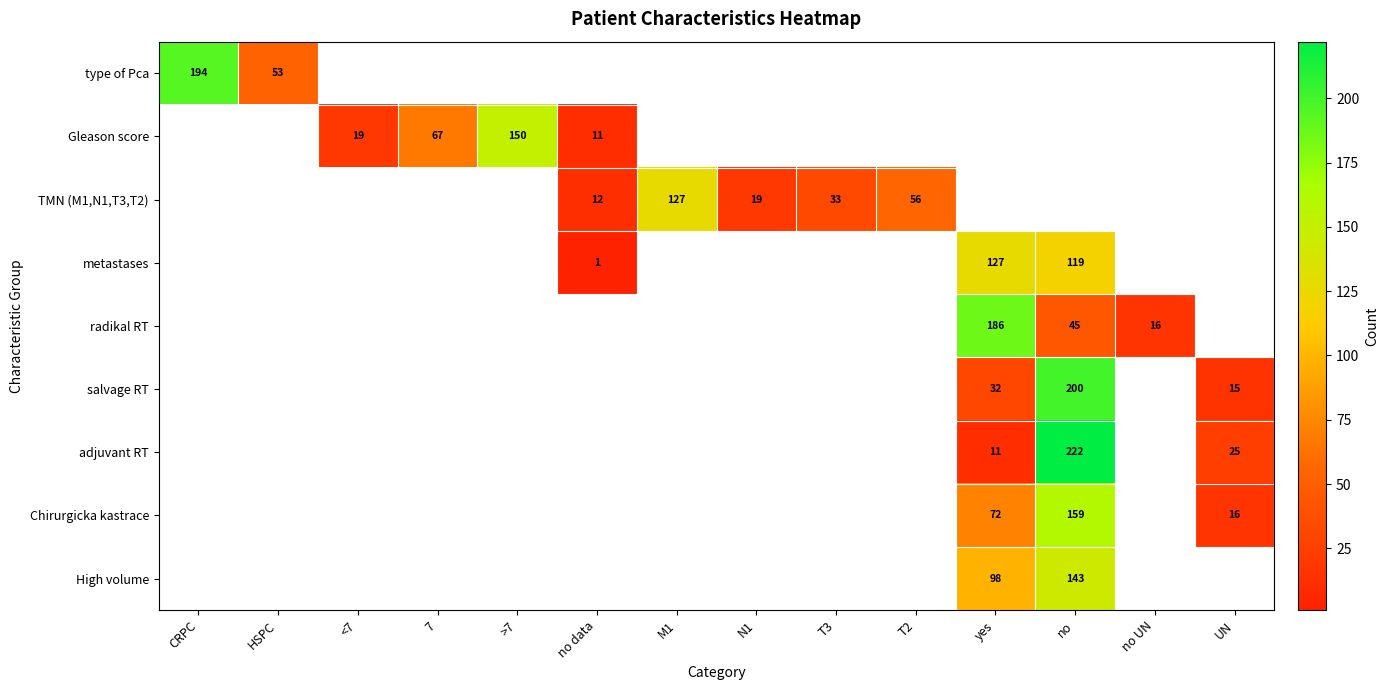

At how many categories does at least one series exceed 17?

12